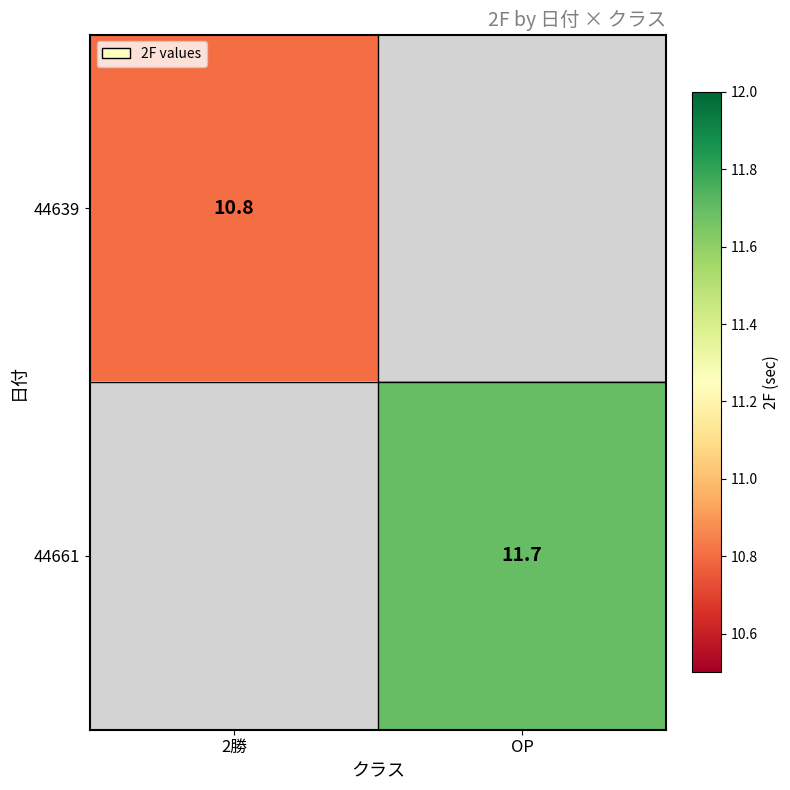

Is the value of 44661 at OP greater than the value of 44639 at 2勝?

Yes